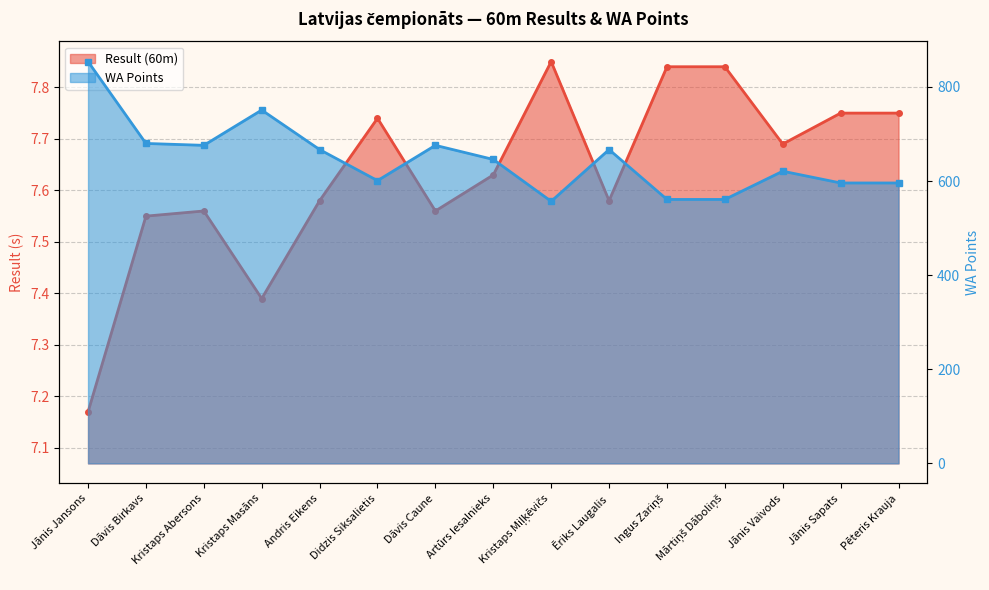

True or false: WA Points and Result (60m) cross at least once.

False